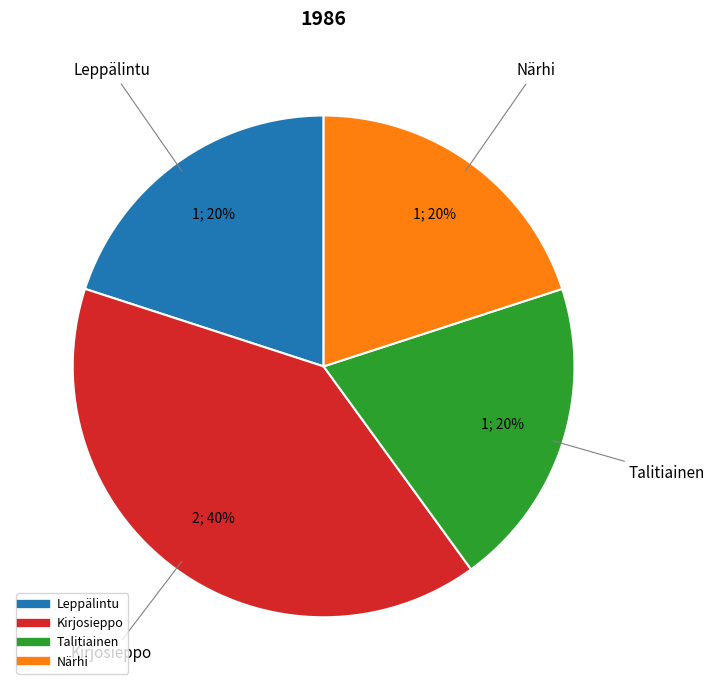

To the nearest percent, what percentage of the pie is Kirjosieppo?

40%